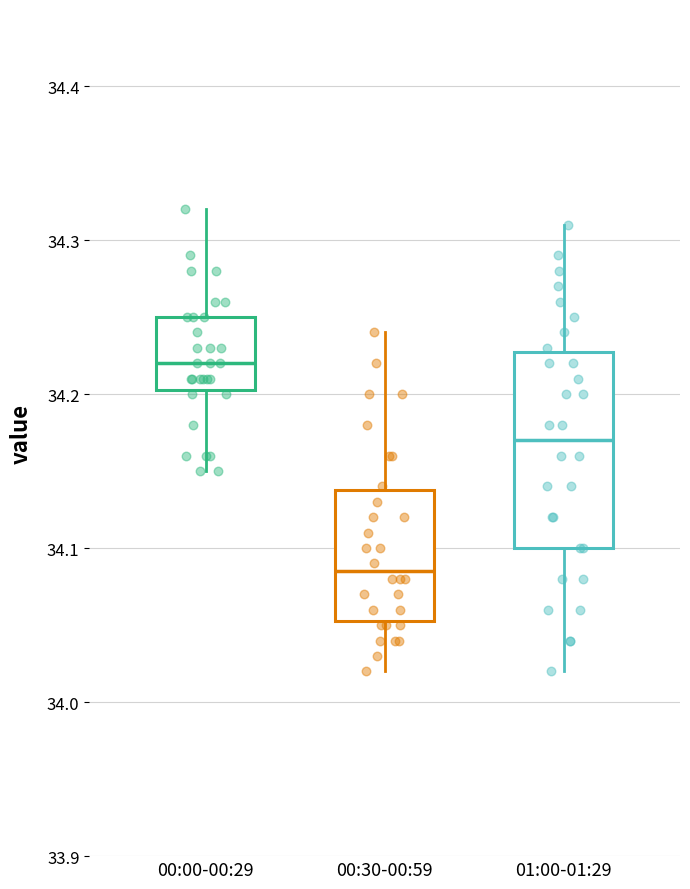

Reading left to right, read every box against the y-axis: the position of its median line, the range the box covers, and the ends of its whiskers. The values are not printed on the chart, so give them approximately, as read against the axis.

00:00-00:29: median 34.22, box 34.20 to 34.25, whiskers 34.15 to 34.32
00:30-00:59: median 34.09, box 34.05 to 34.14, whiskers 34.02 to 34.24
01:00-01:29: median 34.17, box 34.10 to 34.23, whiskers 34.02 to 34.31